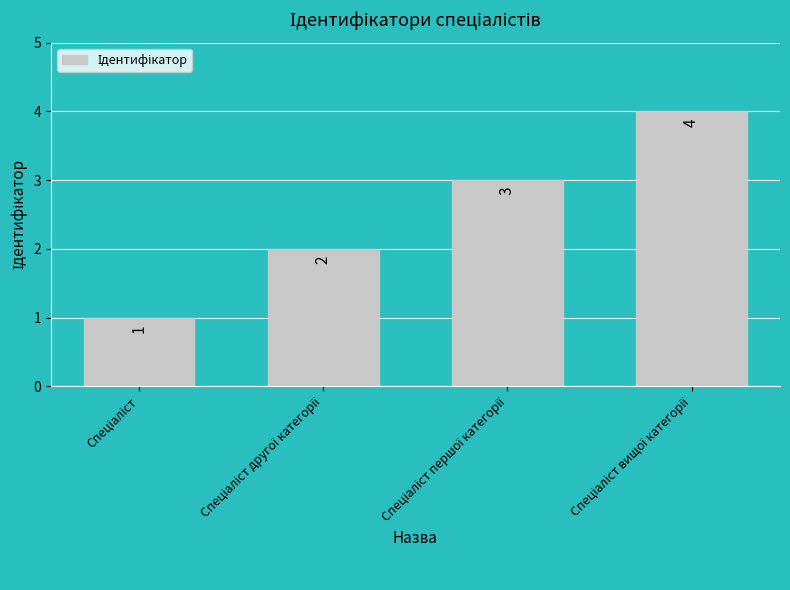

How many bars are there in total?

4